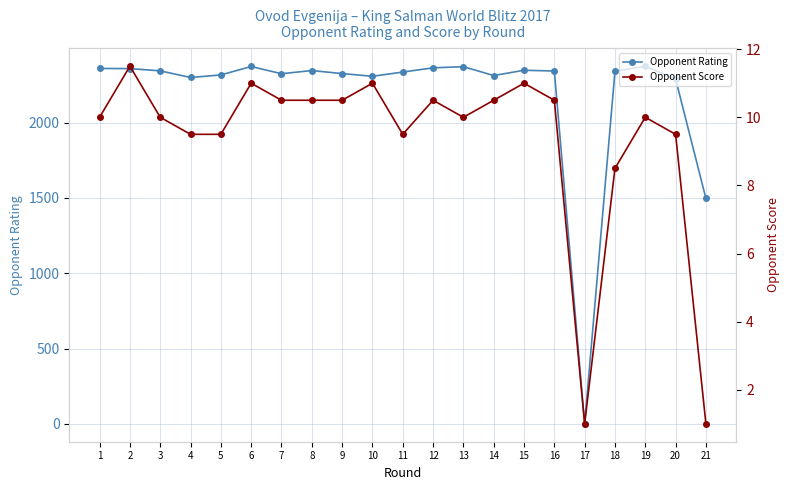

Reading right to left, what are all the values shown in this chart?

Opponent Rating: 21=1496.0	20=2289.0	19=2374.0	18=2340.0	17=0.0	16=2342.0	15=2347.0	14=2312.0	13=2371.0	12=2363.0	11=2335.0	10=2307.0	9=2325.0	8=2345.0	7=2324.0	6=2372.0	5=2316.0	4=2299.0	3=2343.0	2=2358.0	1=2359.0
Opponent Score: 21=1.0	20=9.5	19=10.0	18=8.5	17=1.0	16=10.5	15=11.0	14=10.5	13=10.0	12=10.5	11=9.5	10=11.0	9=10.5	8=10.5	7=10.5	6=11.0	5=9.5	4=9.5	3=10.0	2=11.5	1=10.0